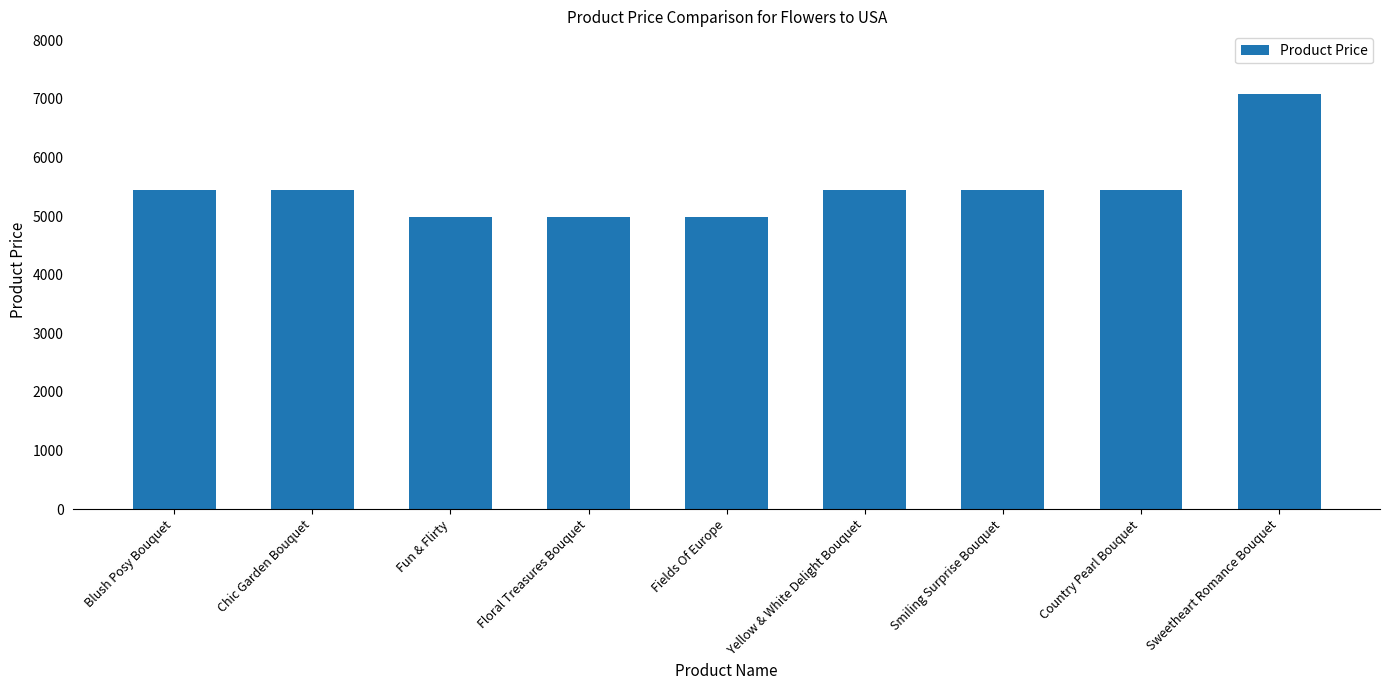

What is the sum of the values at Yellow & White Delight Bouquet and Fun & Flirty?

10440